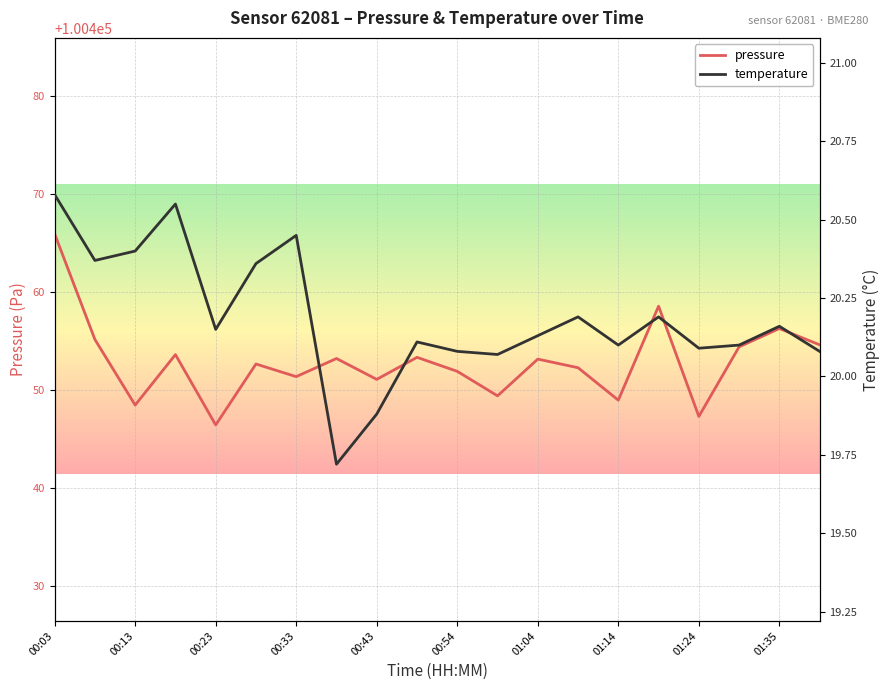

At which label does temperature first exceed 20?

00:03